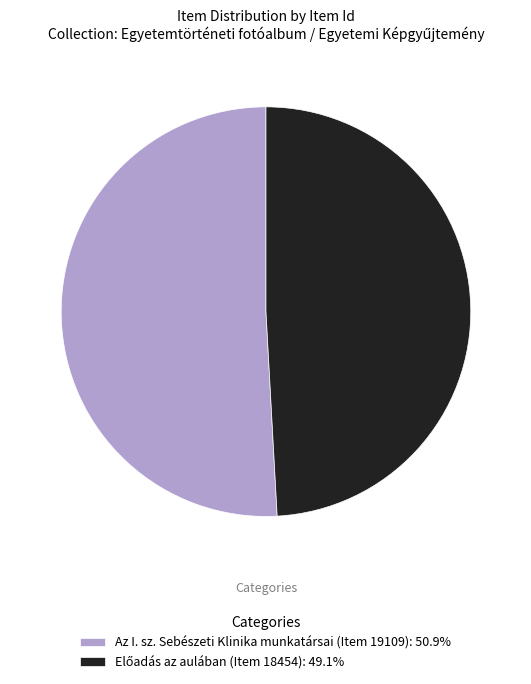

Is there a majority slice in this chart?

Yes